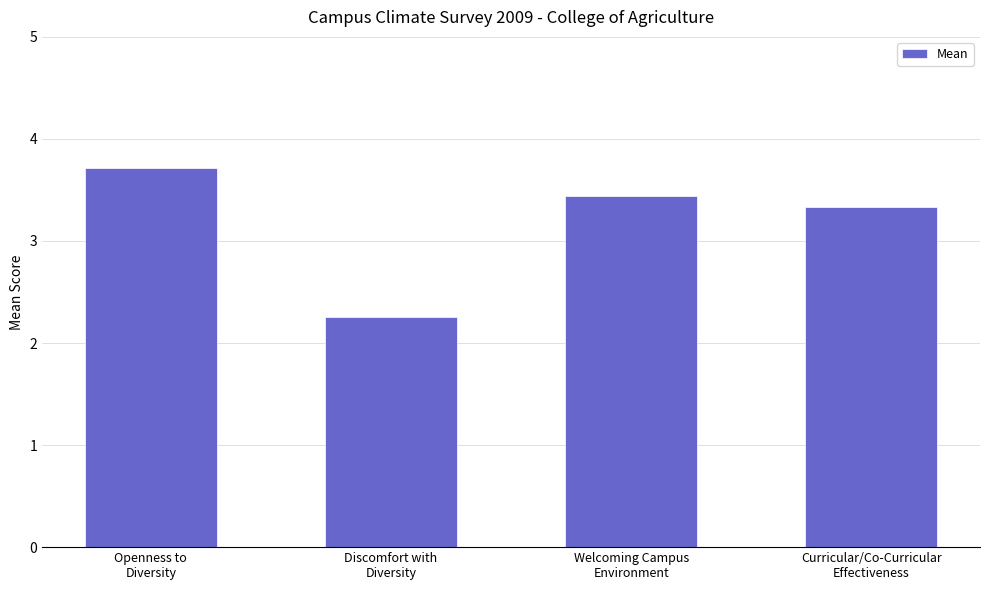

Reading left to right, list all the values displayed in this chart.

Openness to
Diversity=3.7	Discomfort with
Diversity=2.3	Welcoming Campus
Environment=3.4	Curricular/Co-Curricular
Effectiveness=3.3